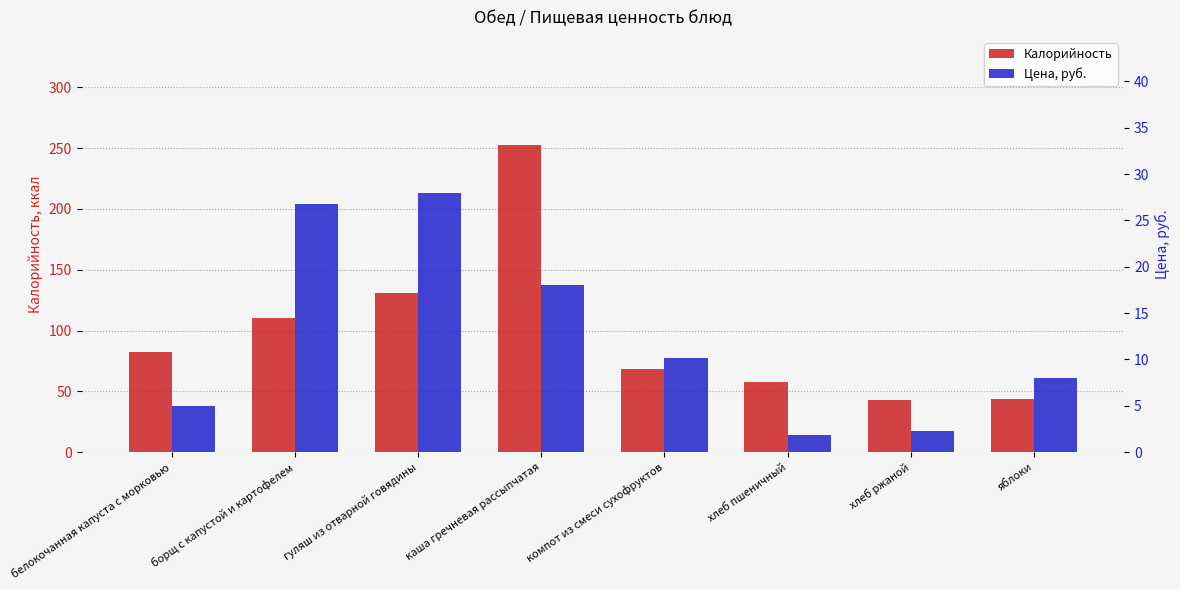

The value of Калорийность at гуляш из отварной говядины is 34.4. True or false?

False